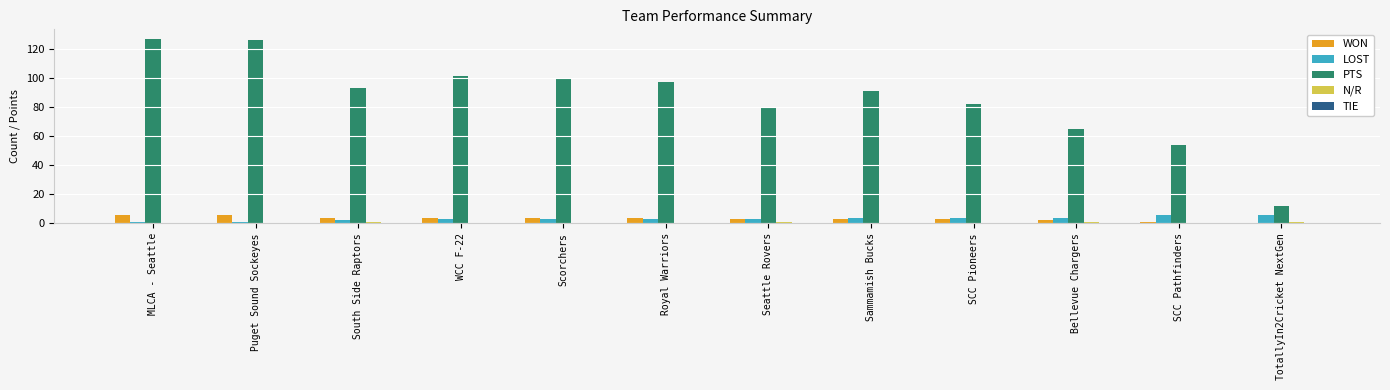

Where is PTS nearest to the value 69?

Bellevue Chargers